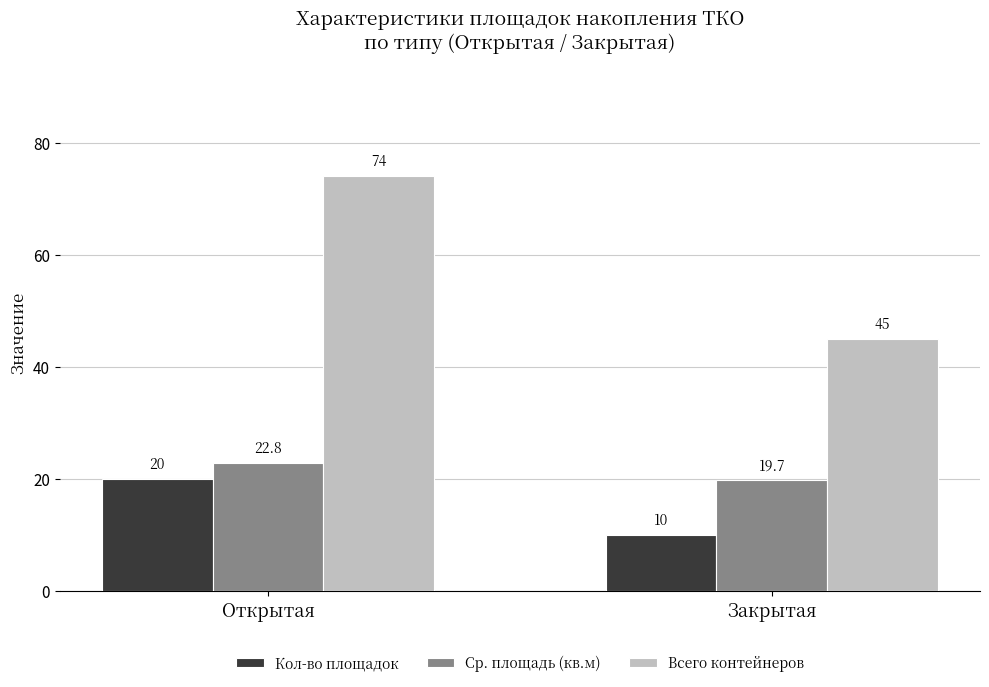

What is the label of the 2nd bar from the right?

Открытая